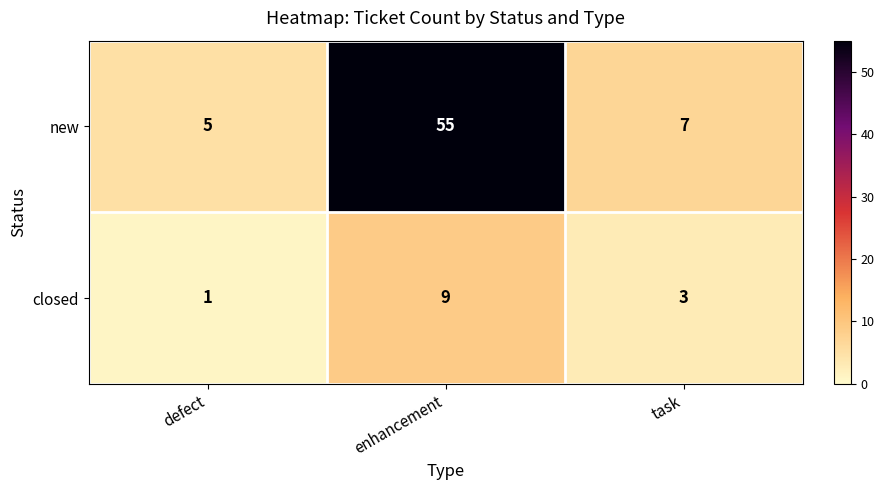

Reading left to right, transcribe all the data shown in this chart.

new: 5	55	7
closed: 1	9	3